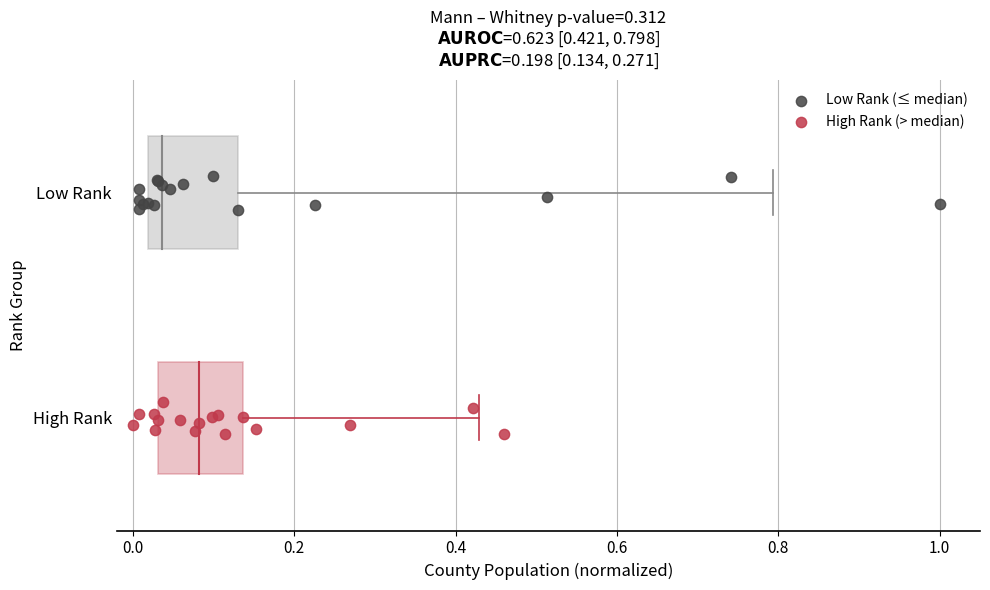

Which series reaches the minimum Y coordinate?

High Rank (> median)